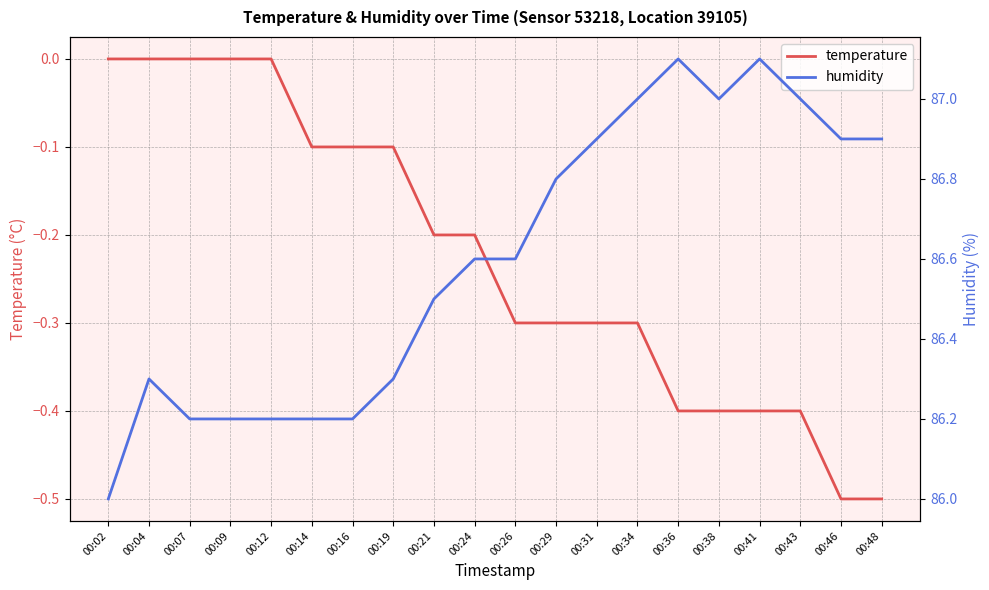

What is the average value of the humidity series?

86.6